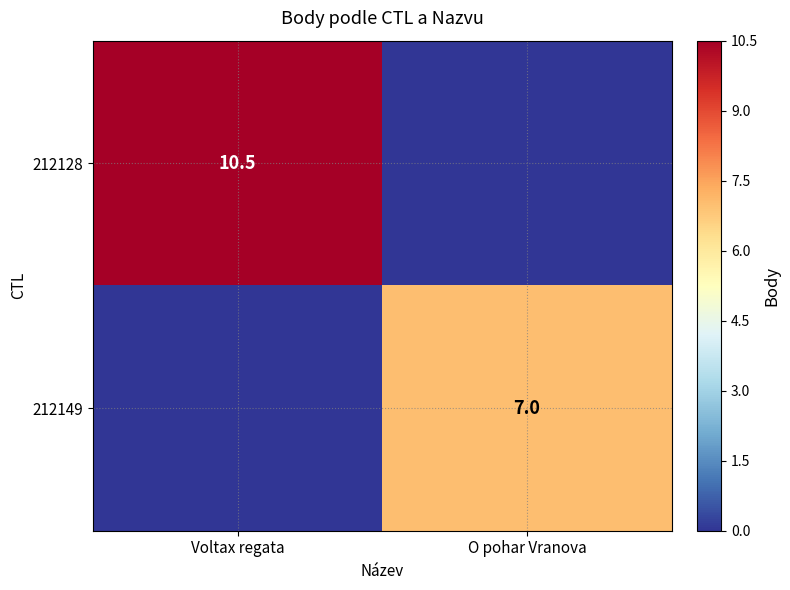

Is the value of 212128 at Voltax regata greater than the value of 212149 at O pohar Vranova?

Yes